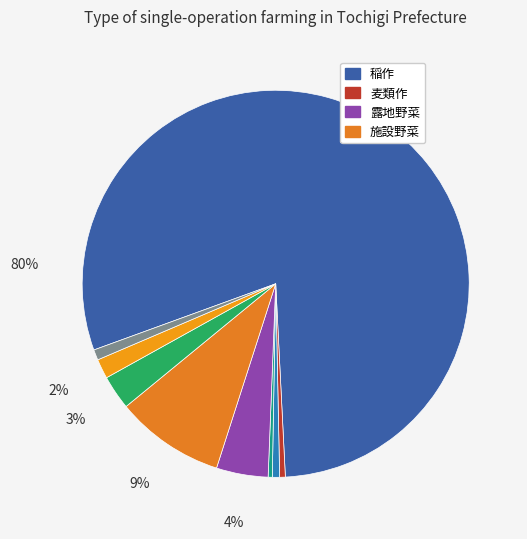

Which category has the biggest portion of the pie?

稲作